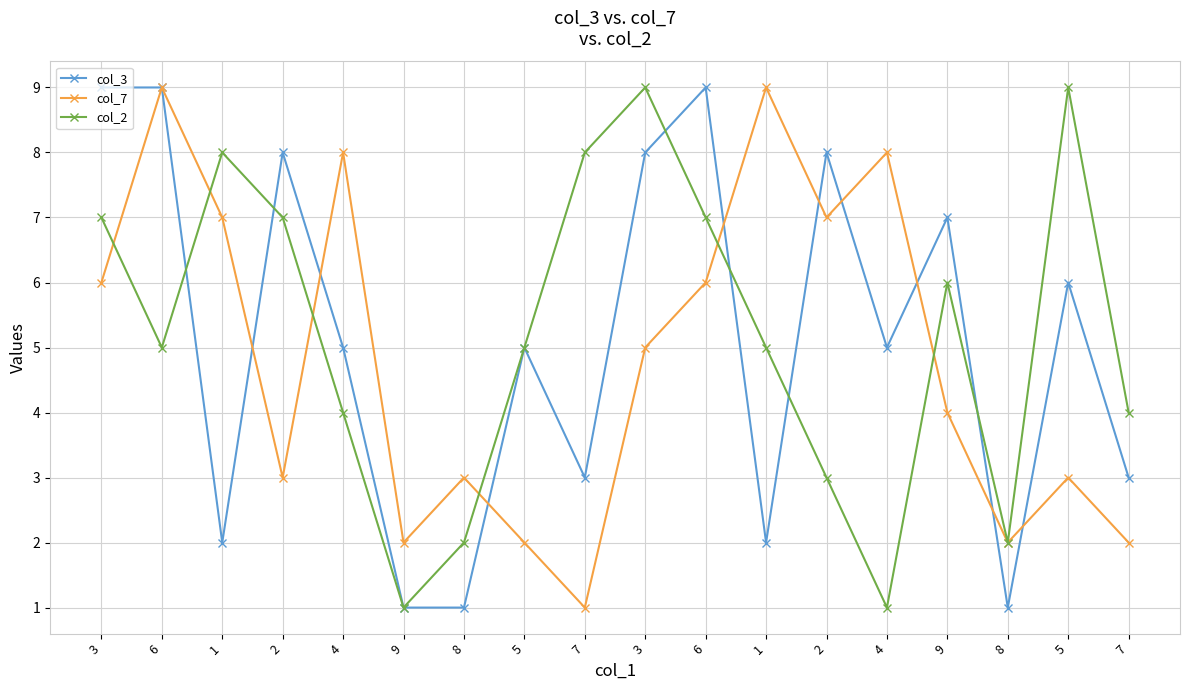

Reading left to right, extract all data points from this chart.

col_3: 9	9	2	8	5	1	1	5	3	8	9	2	8	5	7	1	6	3
col_7: 6	9	7	3	8	2	3	2	1	5	6	9	7	8	4	2	3	2
col_2: 7	5	8	7	4	1	2	5	8	9	7	5	3	1	6	2	9	4